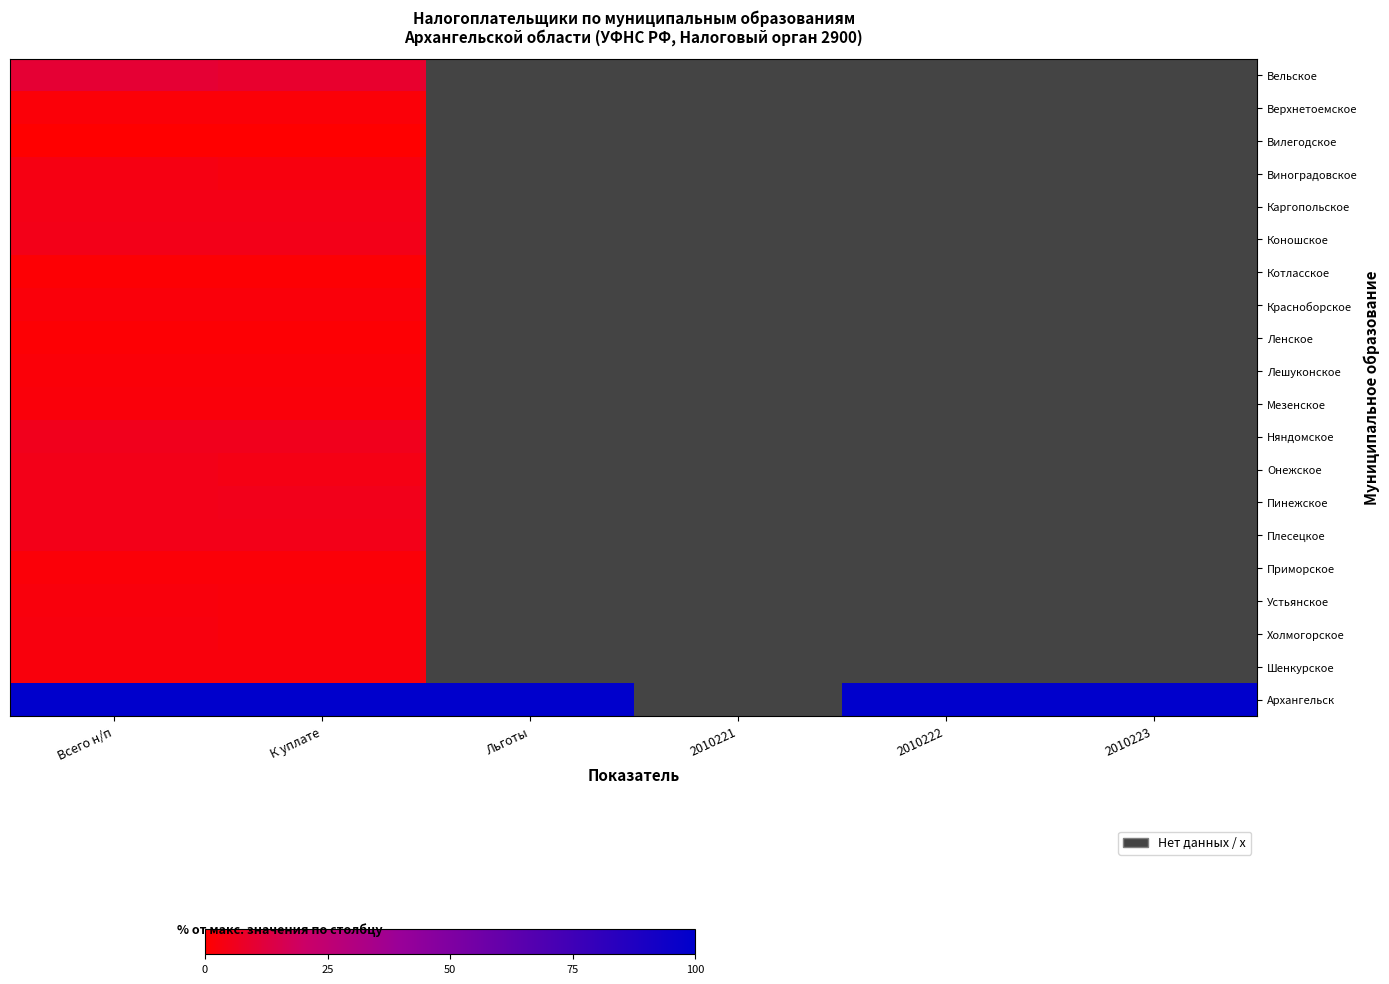

Between К уплате and Всего н/п, which is larger?

Всего н/п